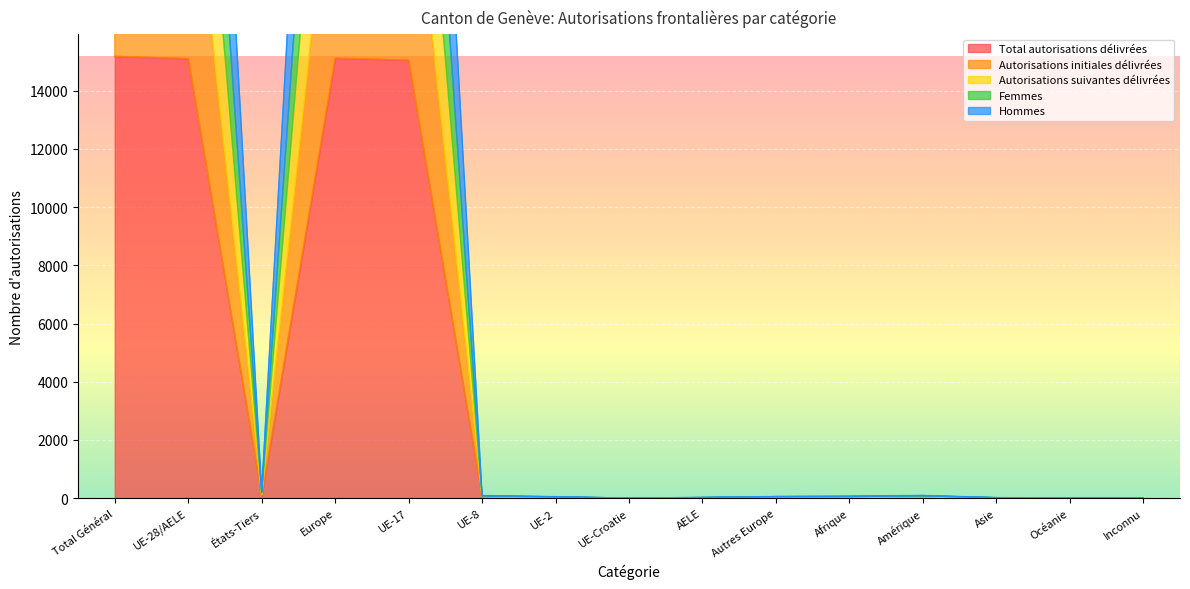

What is the highest value of the Total autorisations délivrées series?

15186